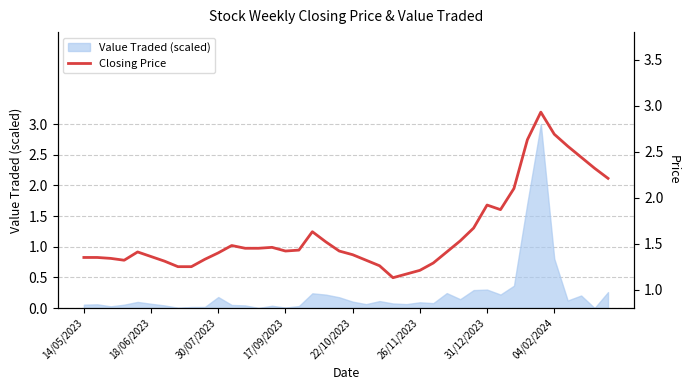

Where is Value Traded (scaled) nearest to the value 1?

04/02/2024